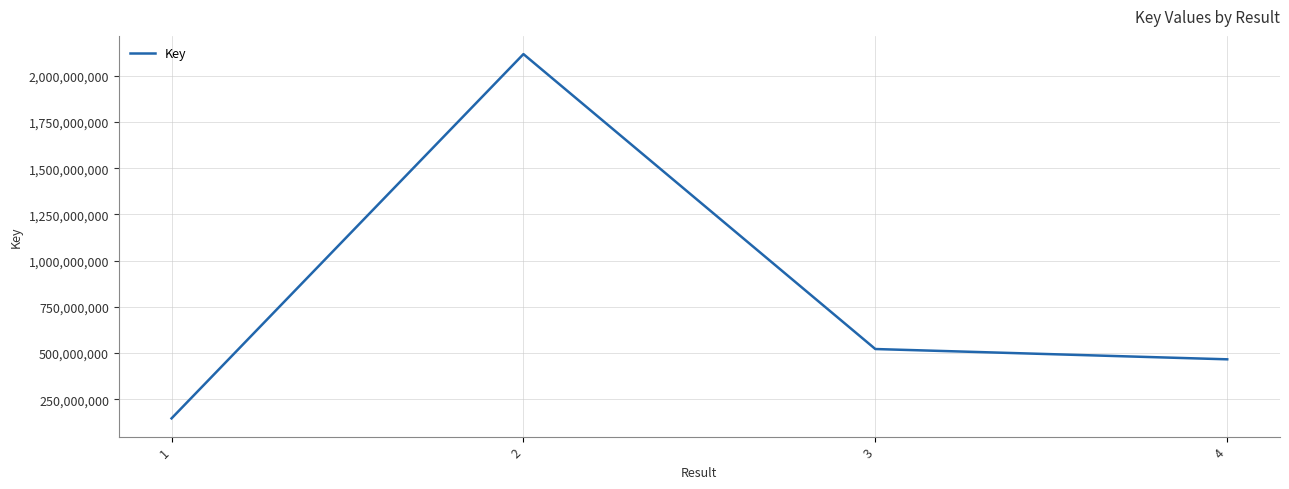

What is the average value?

812779886